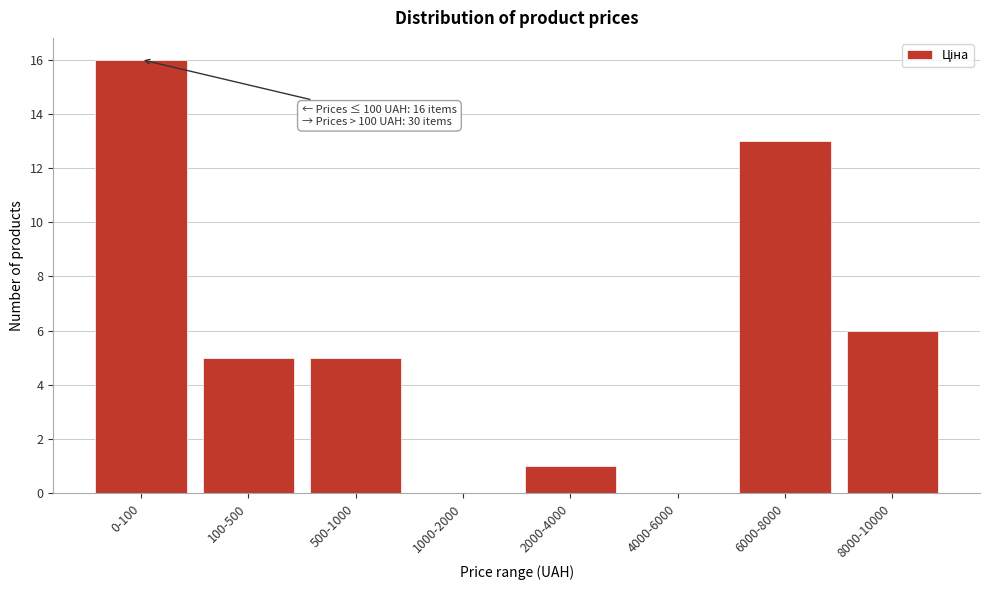

Reading left to right, extract all data points from this chart.

0-100=16	100-500=5	500-1000=5	1000-2000=0	2000-4000=1	4000-6000=0	6000-8000=13	8000-10000=6